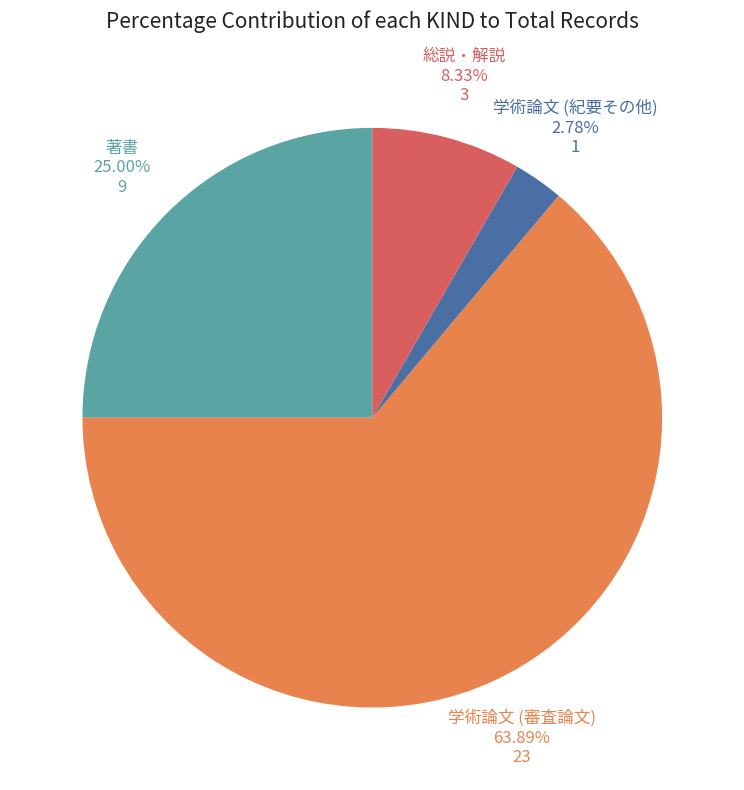

To the nearest percent, what percentage of the pie is 学術論文 (審査論文)?

64%